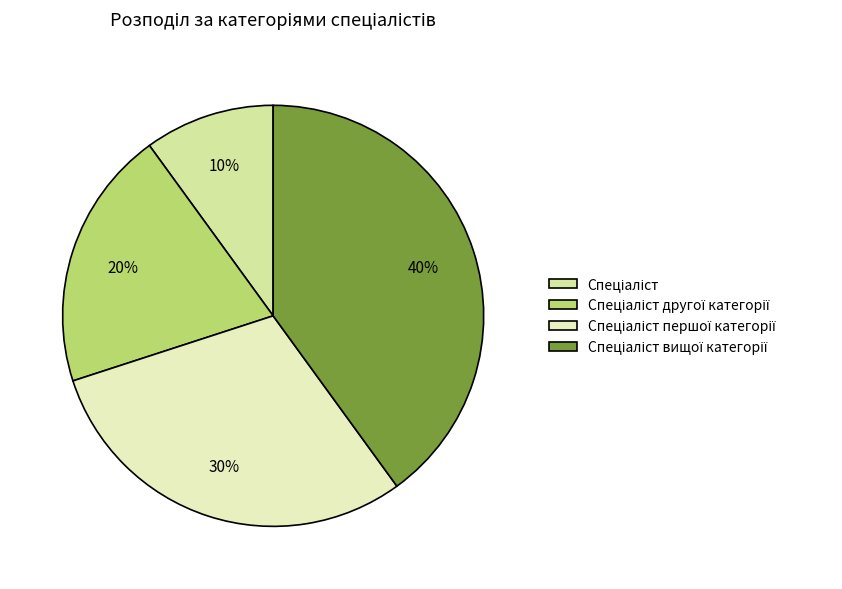

Count the number of slices in the pie.

4